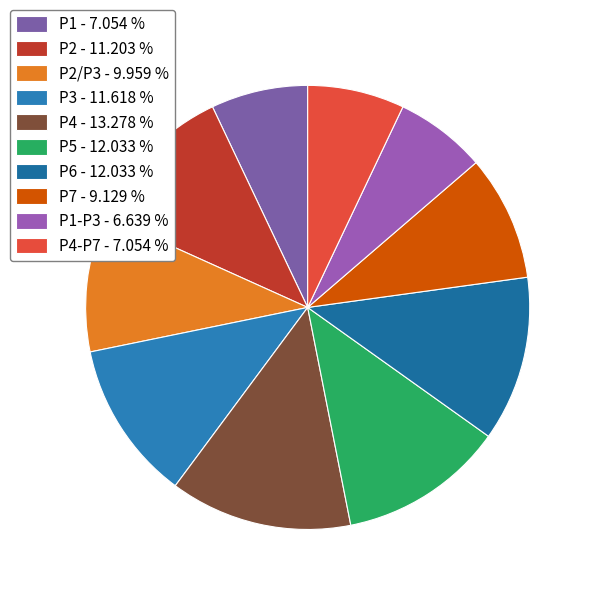

Count the number of slices in the pie.

10